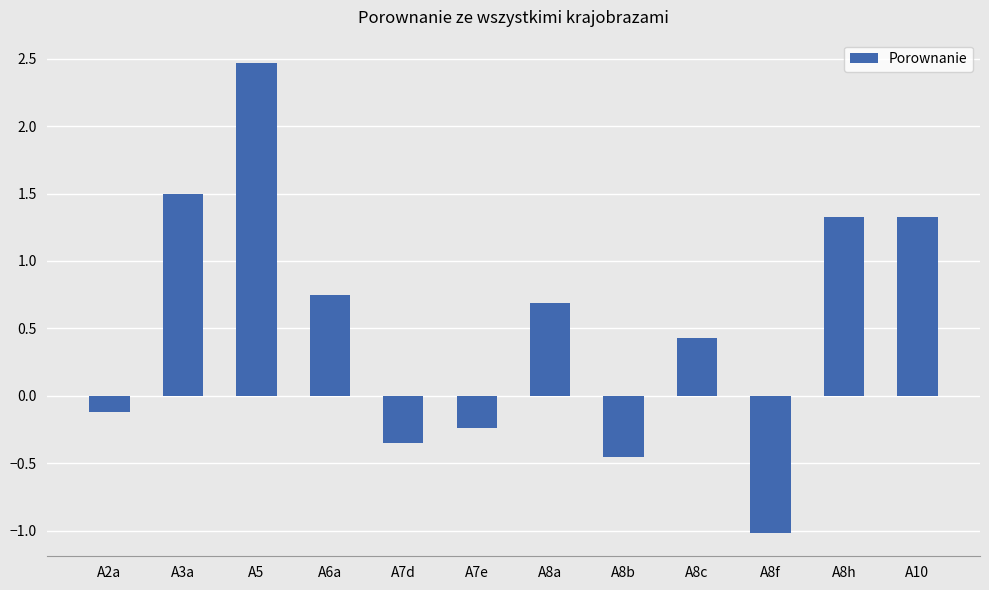

At which label does the data first exceed 0?

A3a